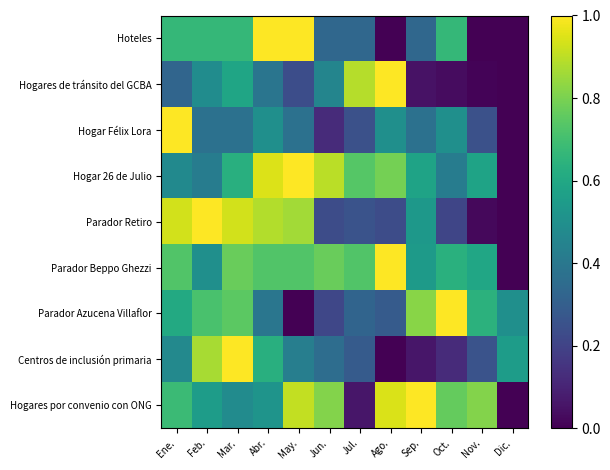

At how many categories does at least one series exceed 0?

12